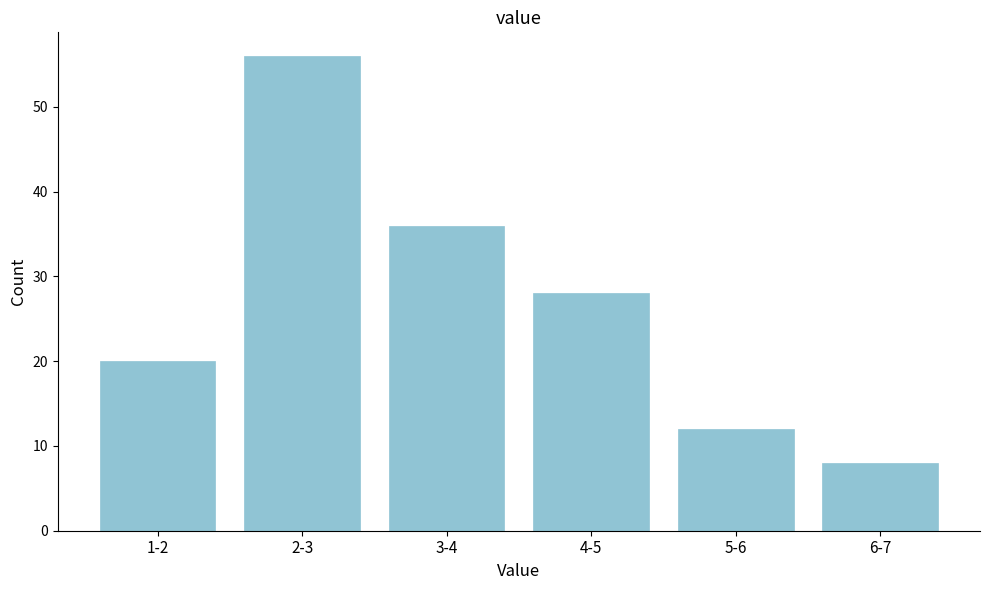

Reading left to right, transcribe all the data shown in this chart.

1-2=20	2-3=56	3-4=36	4-5=28	5-6=12	6-7=8